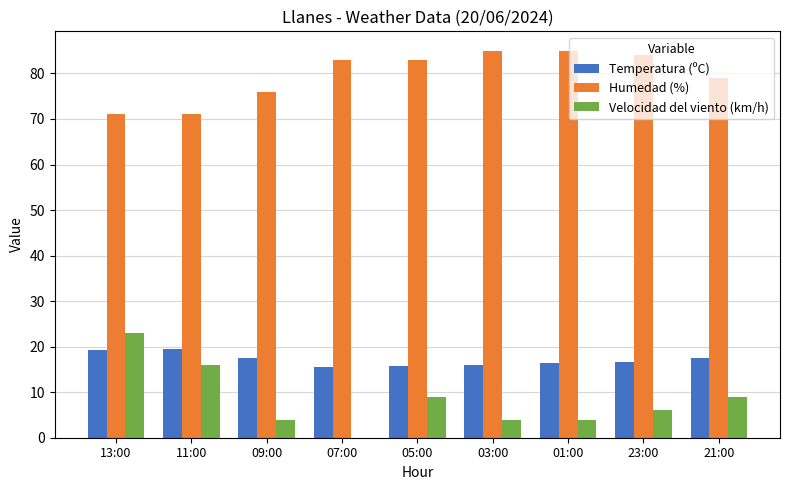

What is the total value across all series at 21:00?

105.6